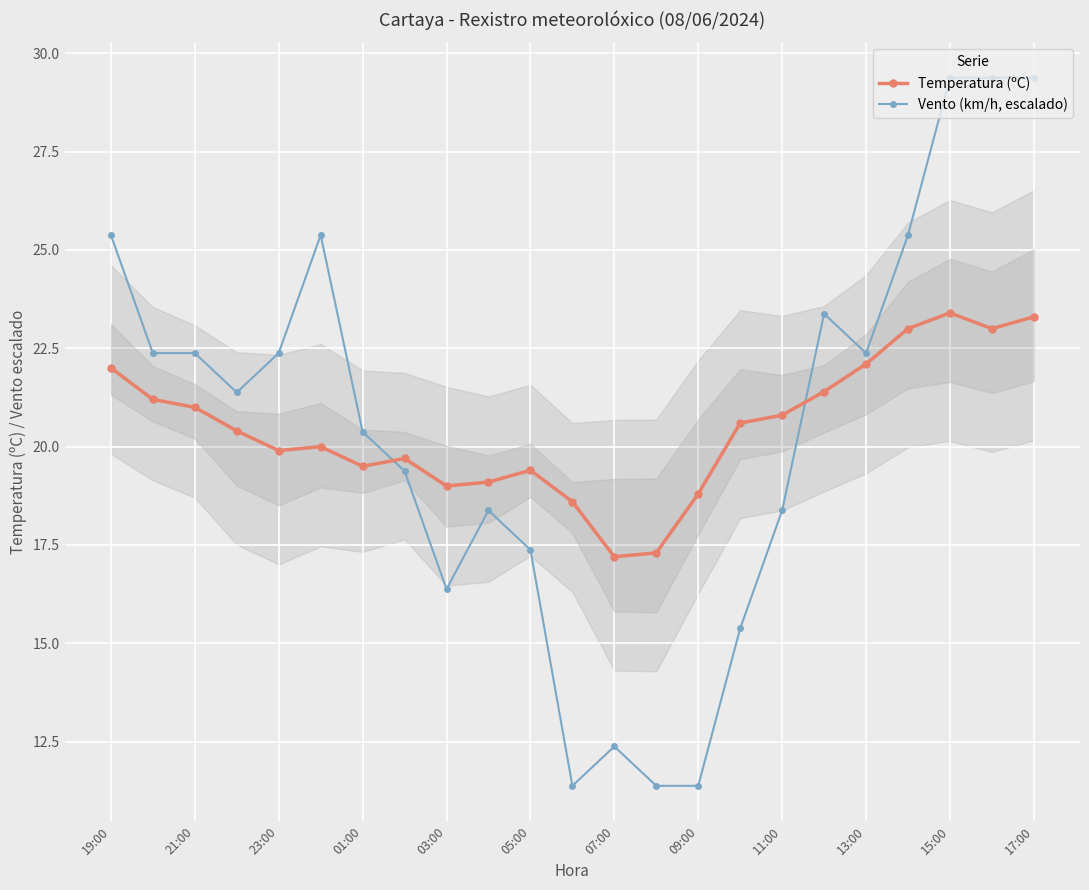

True or false: Vento (km/h, escalado) has a value of 11.4 at 09:00.

True